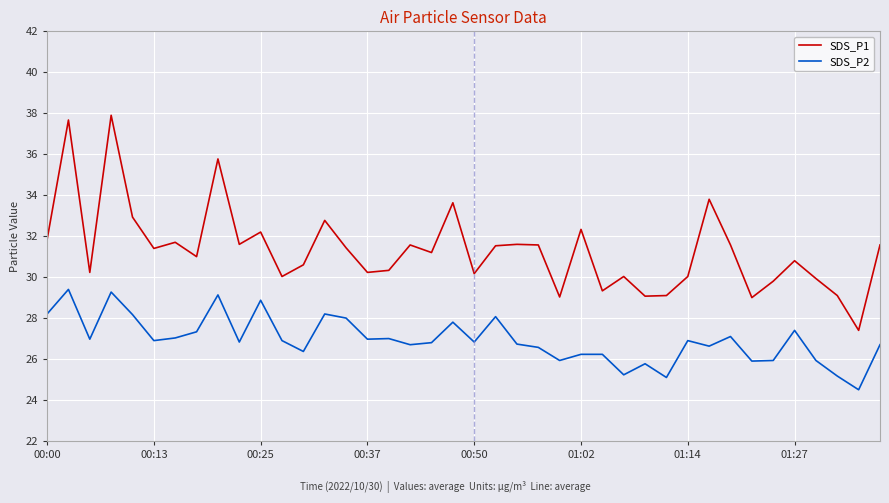

List the series in order of their overall mean, highest first.

SDS_P1, SDS_P2